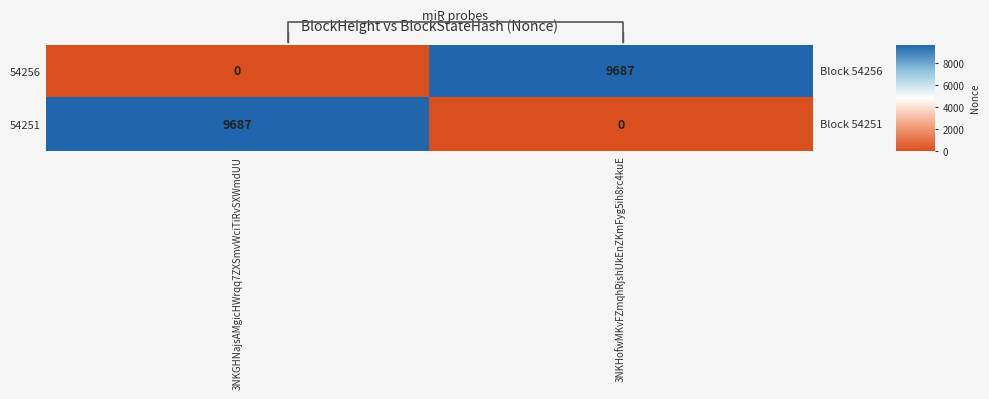

Between 3NKGHNajsAMgicHWrqq7ZXSmvWciTiRvSXWmdUU and 3NKHofwMKvFZmqhRjshUkEnZKmFyg5ih8rc4kuE, which series saw the biggest shift?

54256